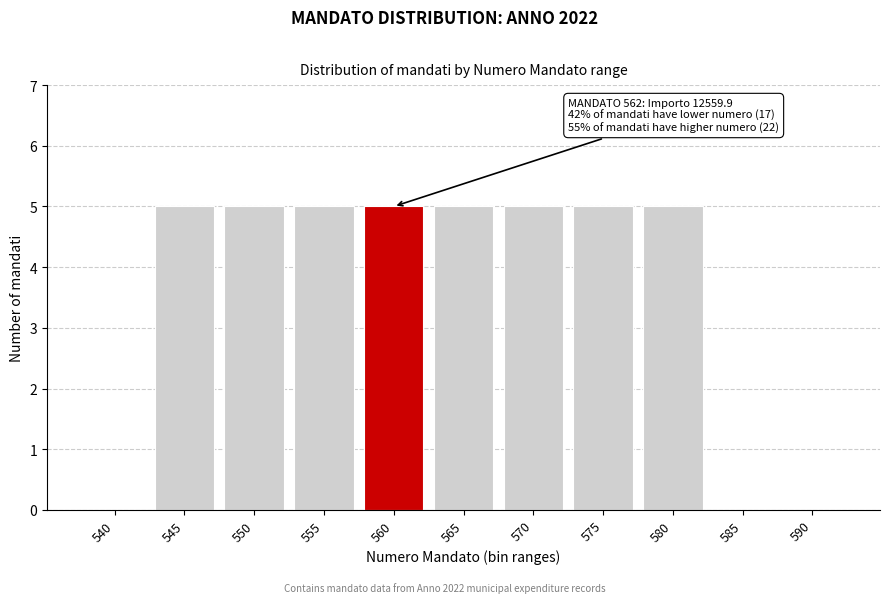

Reading left to right, transcribe all the data shown in this chart.

540=0	545=5	550=5	555=5	560=5	565=5	570=5	575=5	580=5	585=0	590=0